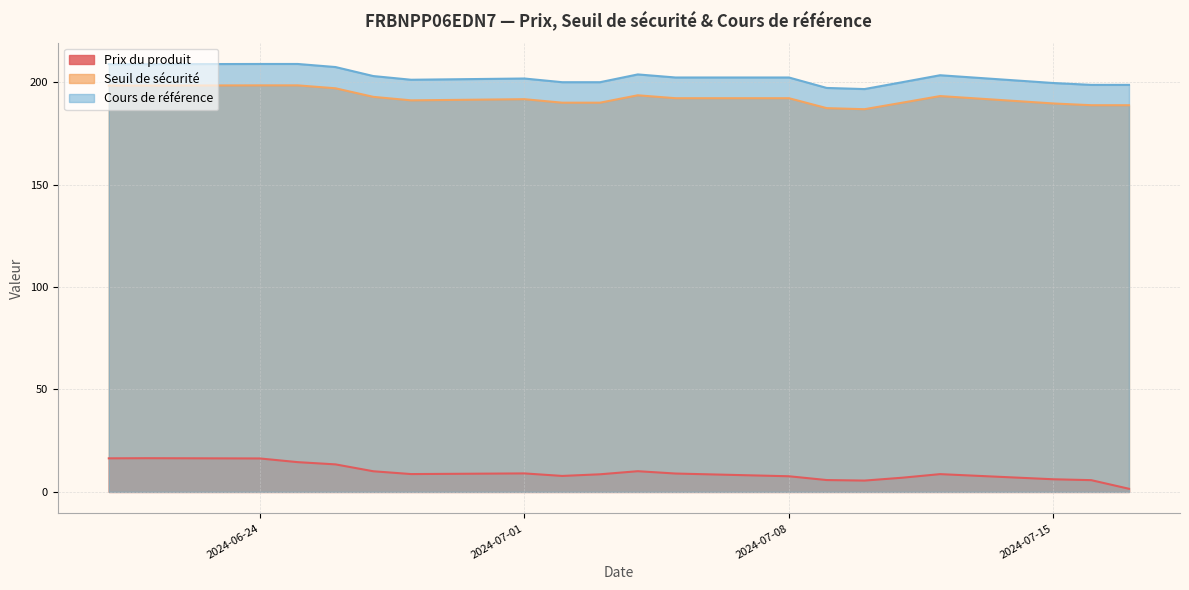

At how many categories does at least one series exceed 167?

20